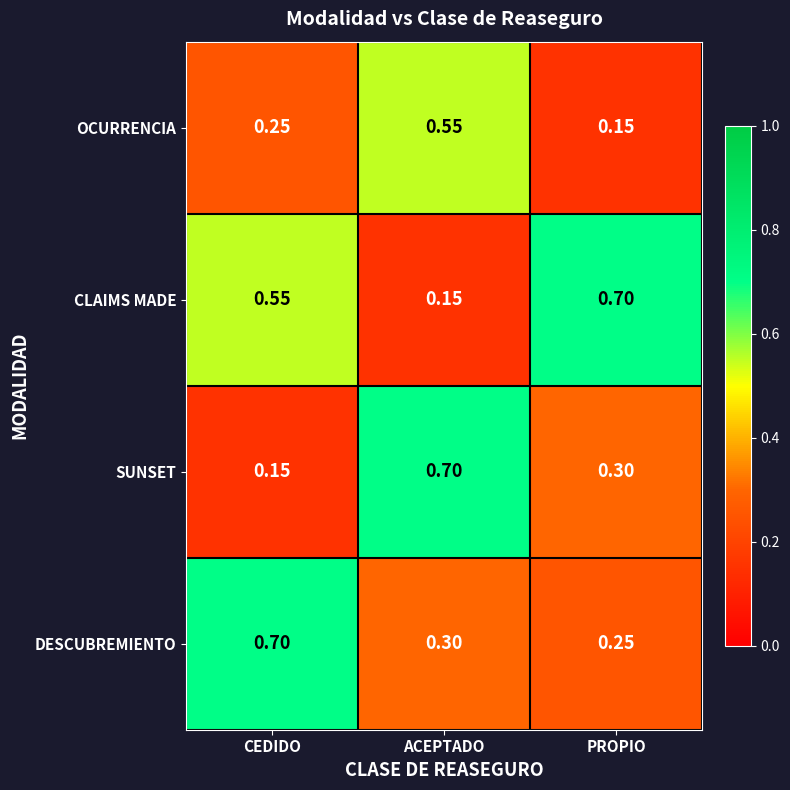

At which category is the sum across all series the highest?

ACEPTADO